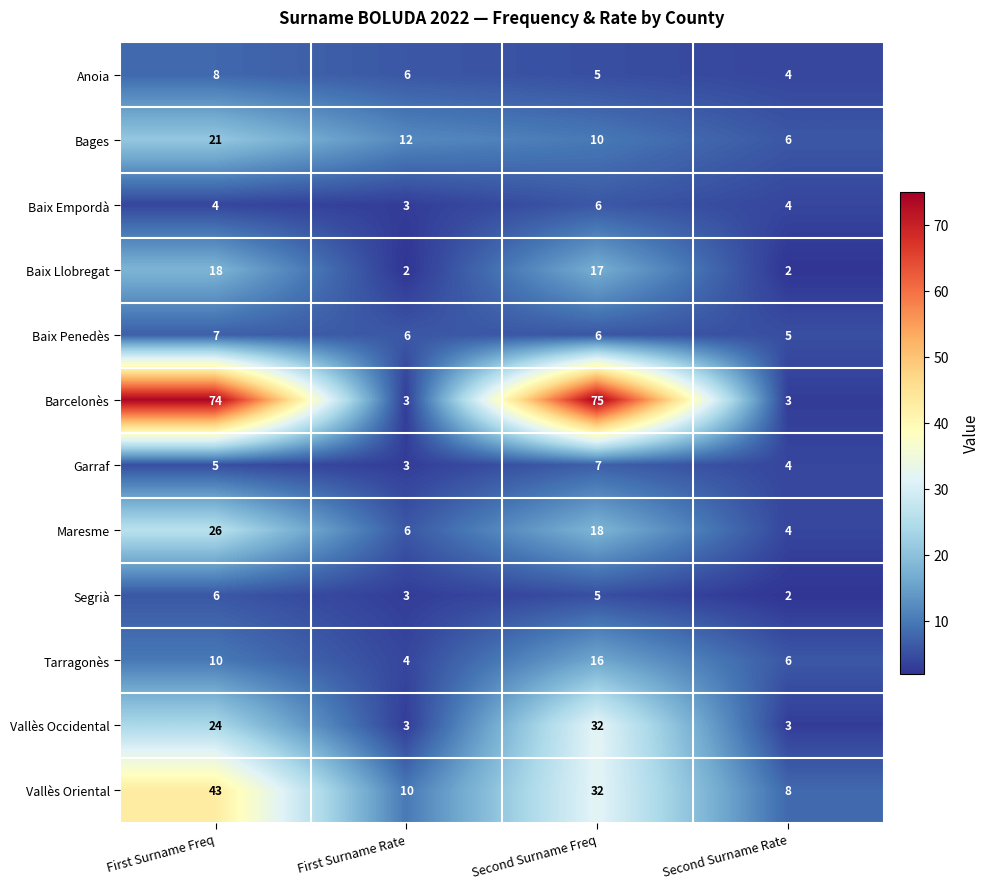

What value does the Garraf series have at Second Surname Freq?

7